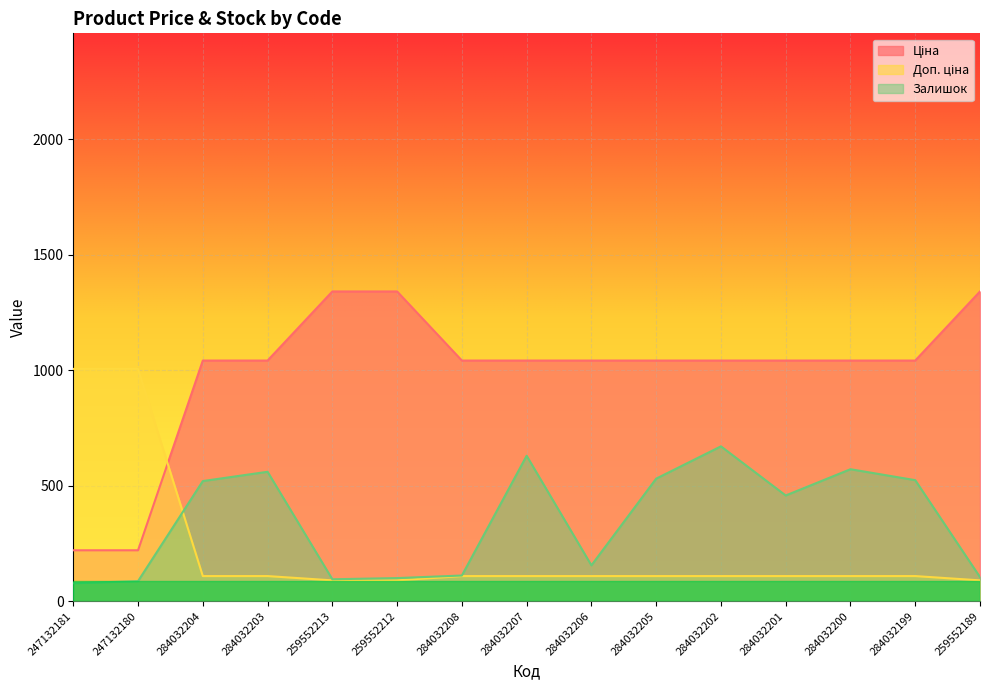

Which series changed the most between 284032208 and 284032207?

Залишок